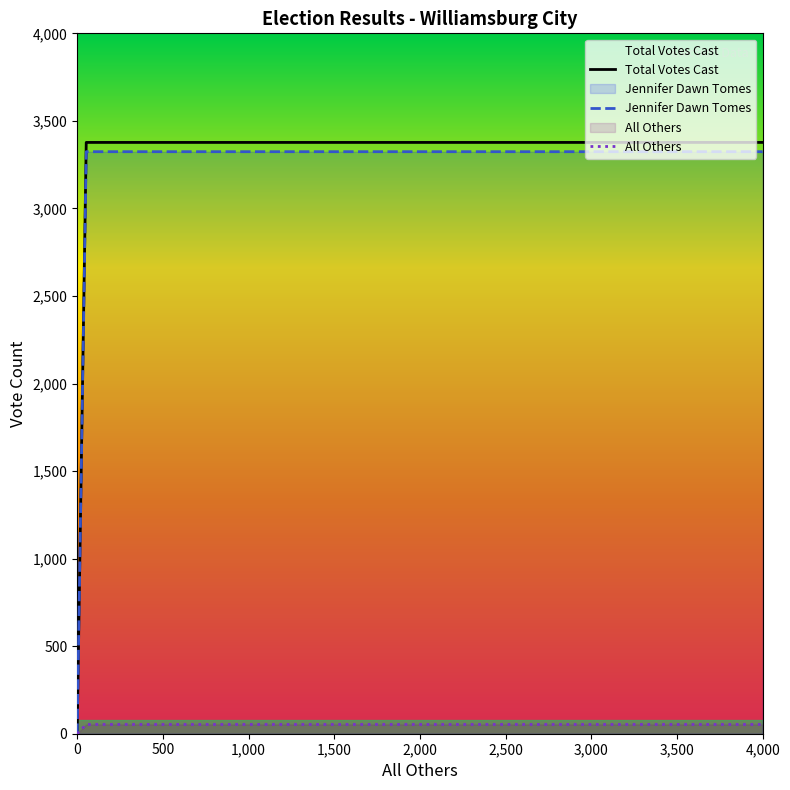

Which series has the largest total across all categories?

Total Votes Cast